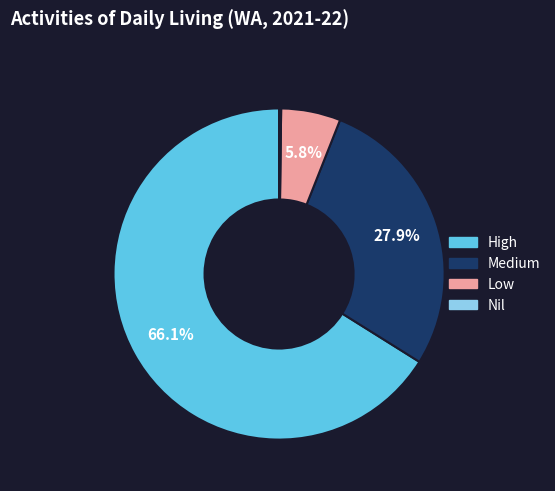

Does Low account for over 50% of the chart?

No